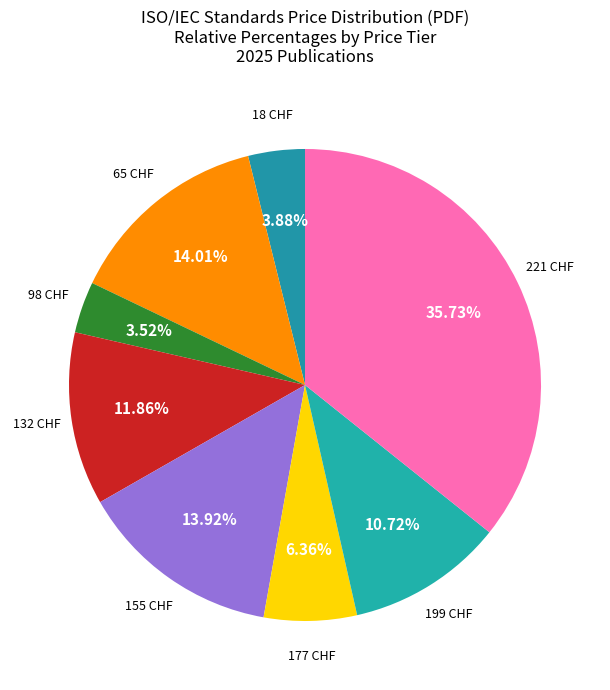

How many segments does this pie chart have?

8